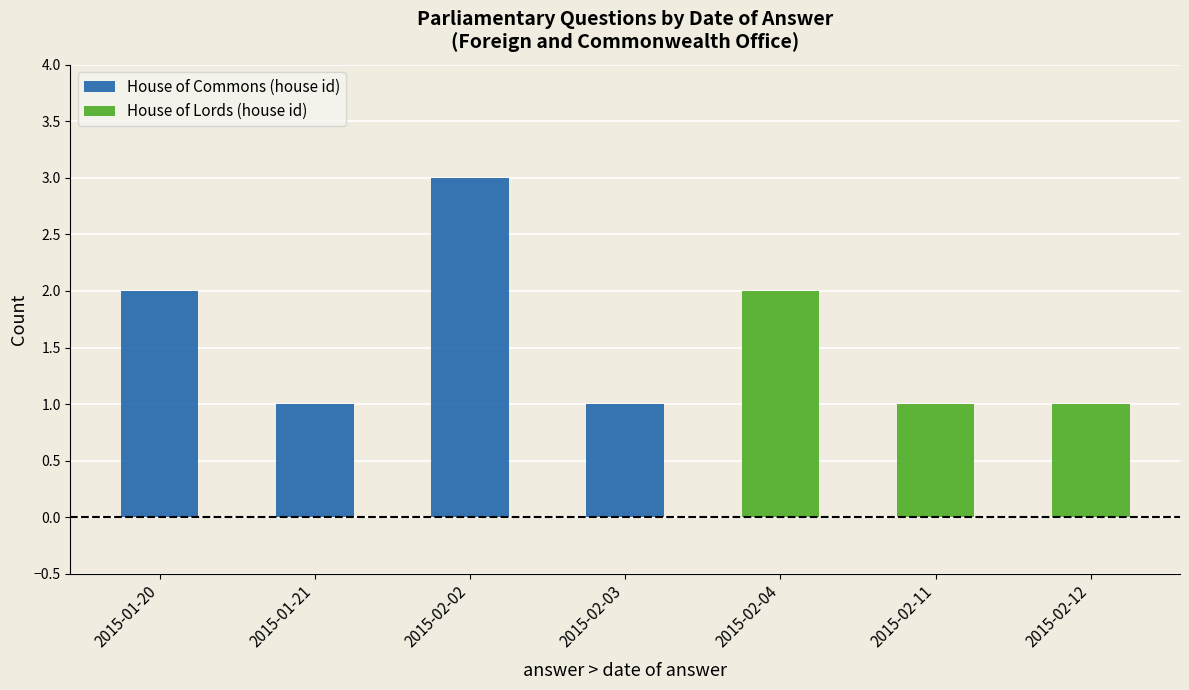

True or false: House of Commons (house id) has a value of 1 at 2015-02-11.

False